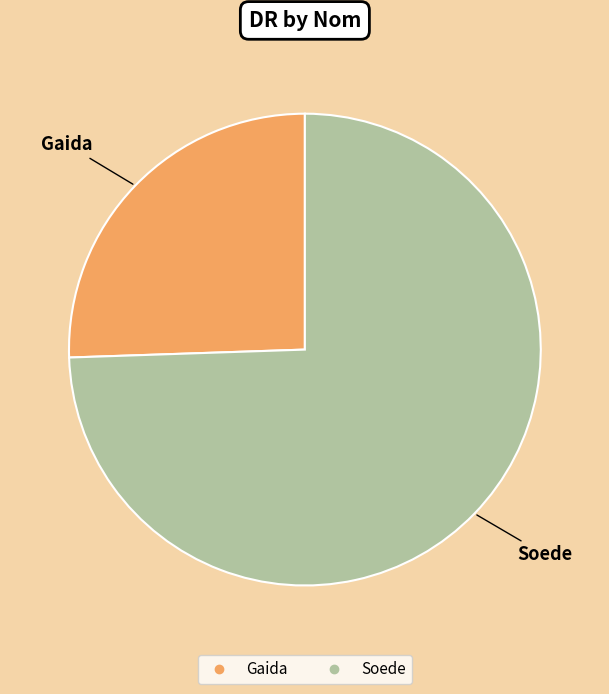

Rank the categories by value from highest to lowest.

Soede, Gaida